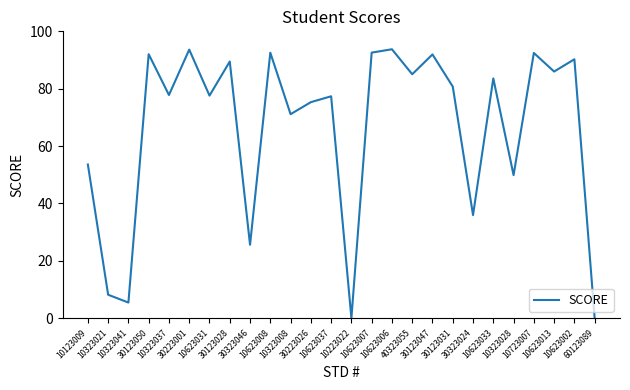

What is the difference between the maximum and minimum values?

93.8